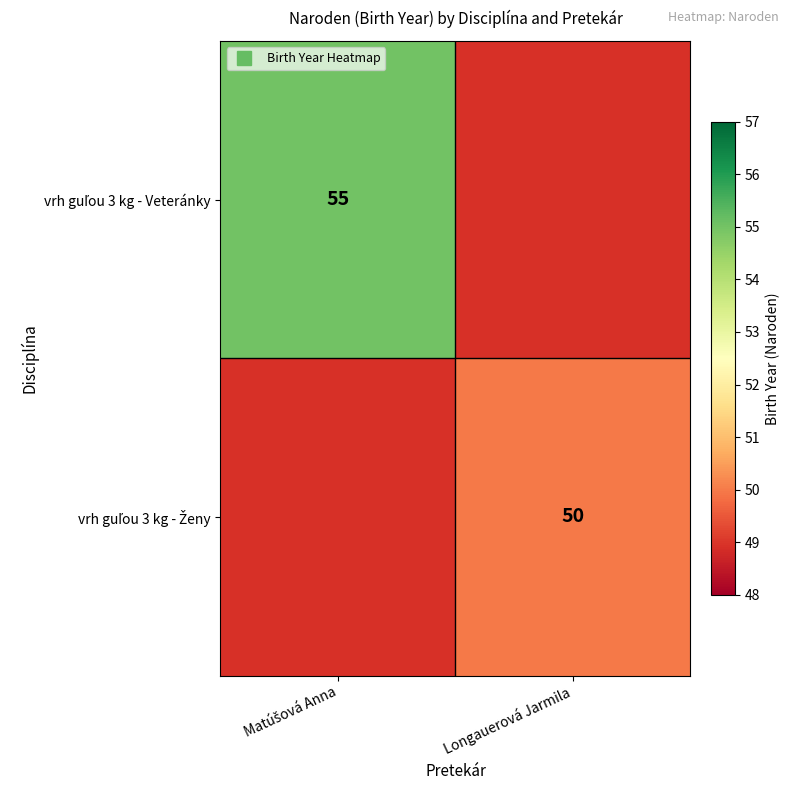

What is the minimum value for vrh guľou 3 kg - Veteránky?

55.0